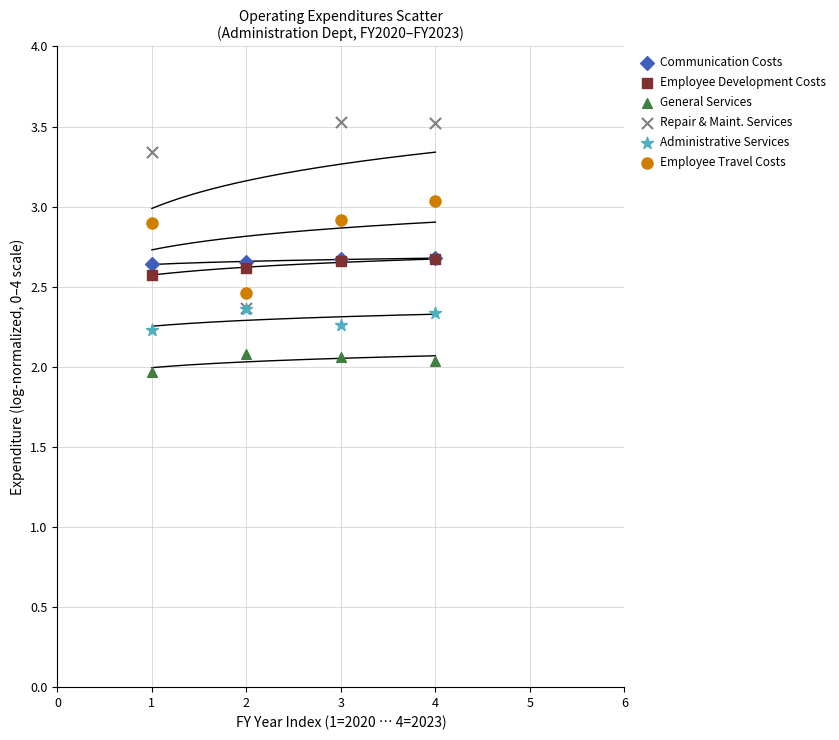

Which series contains the lowest Y value?

General Services